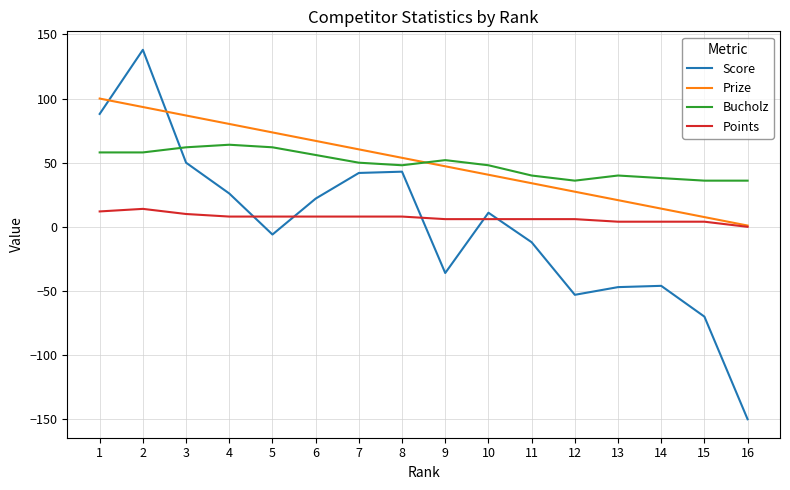

What is the highest value of the Bucholz series?

64.0